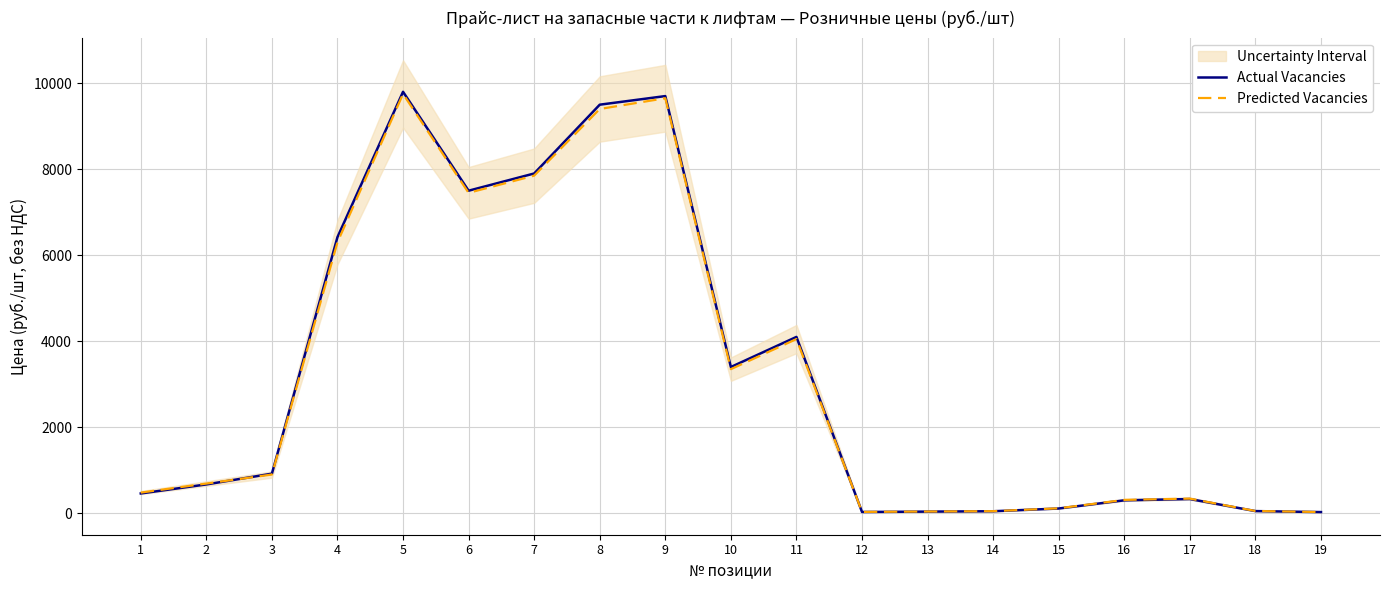

Rank the series at 12 from lowest to highest value.

Actual Vacancies, Predicted Vacancies